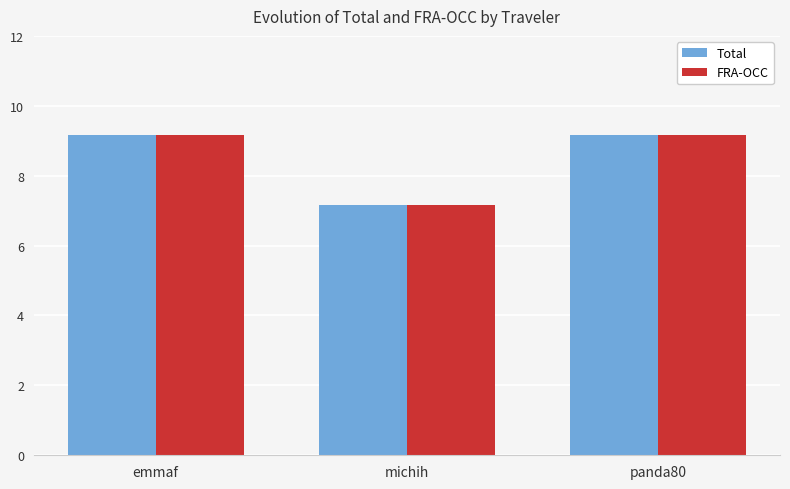

What is the label of the 3rd bar from the right?

emmaf